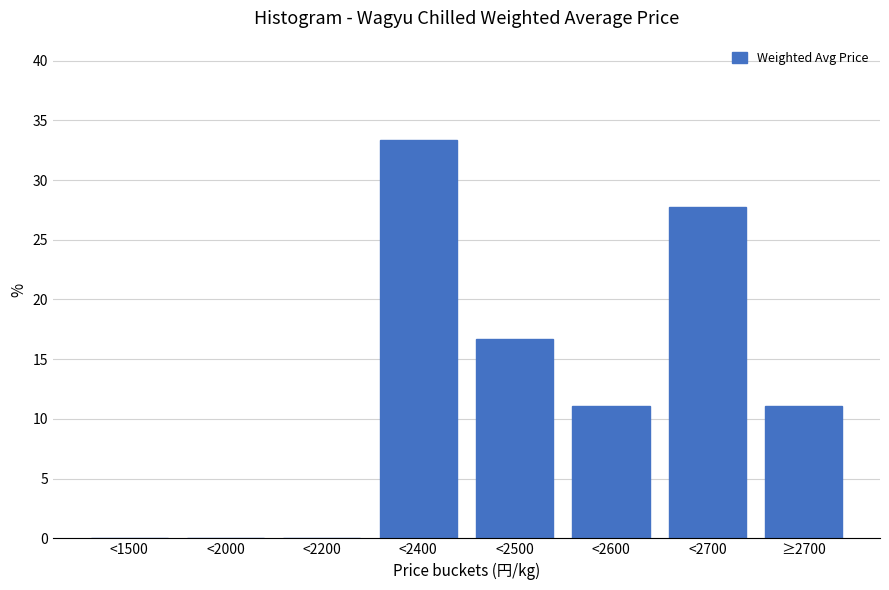

Reading right to left, transcribe all the data shown in this chart.

≥2700=11.1	<2700=27.8	<2600=11.1	<2500=16.7	<2400=33.3	<2200=0.0	<2000=0.0	<1500=0.0